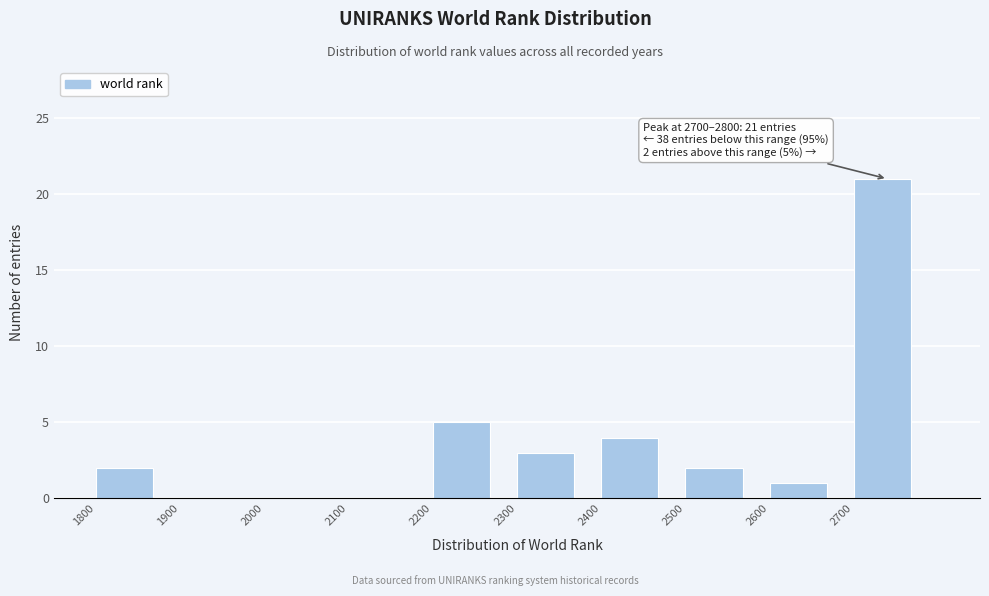

Over which range of the x-axis is the bar tallest?

2700 to 2800